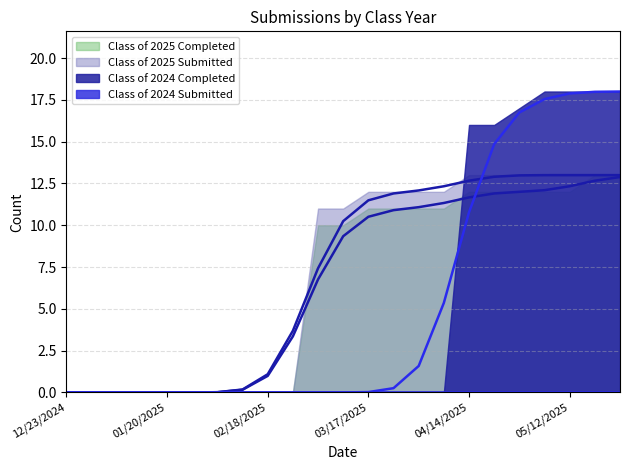

What is the difference between the Class of 2025 Completed values at 04/28/2025 and 12/23/2024?

12.0